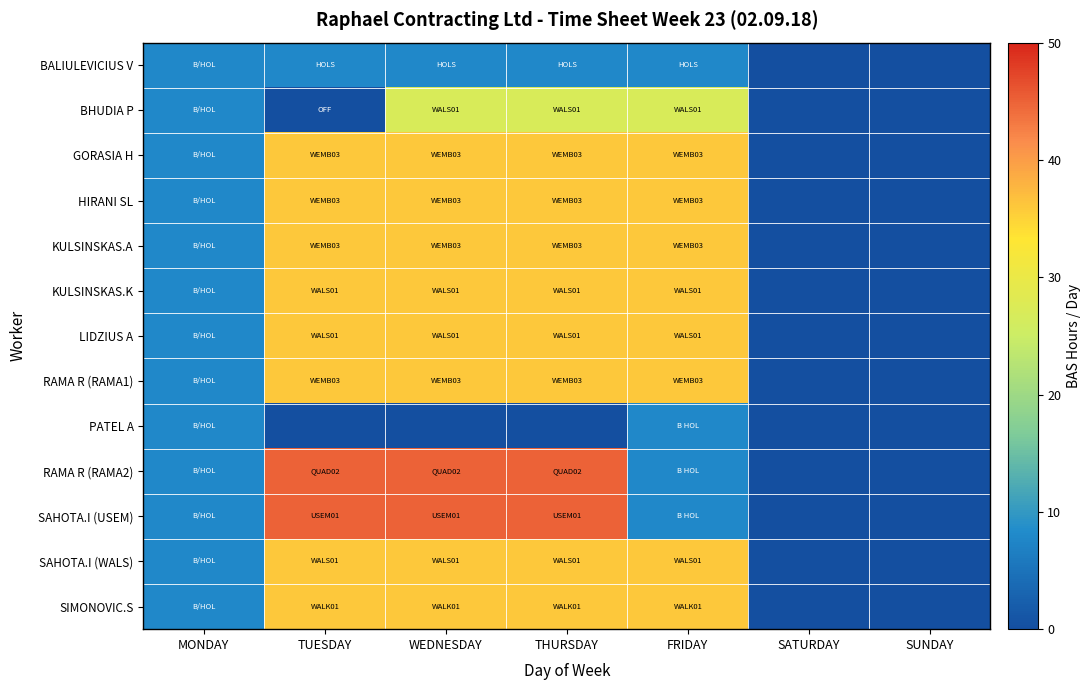

At how many categories does at least one series exceed 30?

4